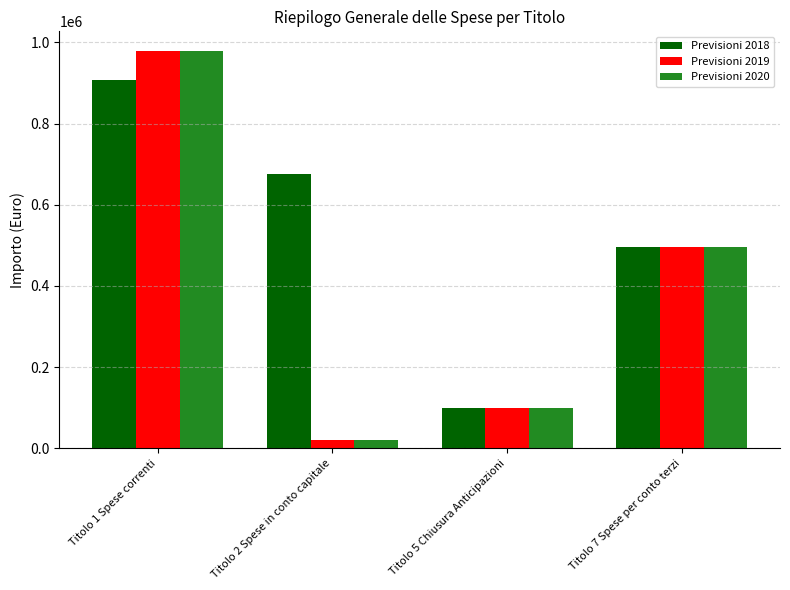

How many bars are there in each group?

3